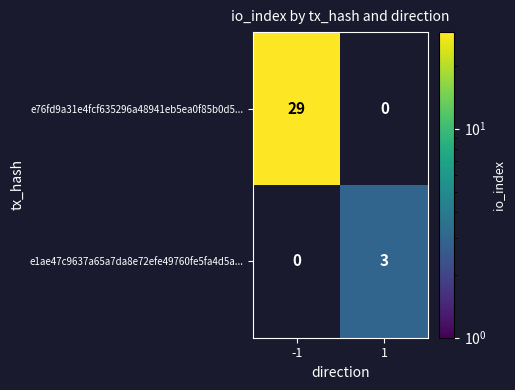

The value of e76fd9a31e4fcf635296a48941eb5ea0f85b0d5... at -1 is 19. True or false?

False